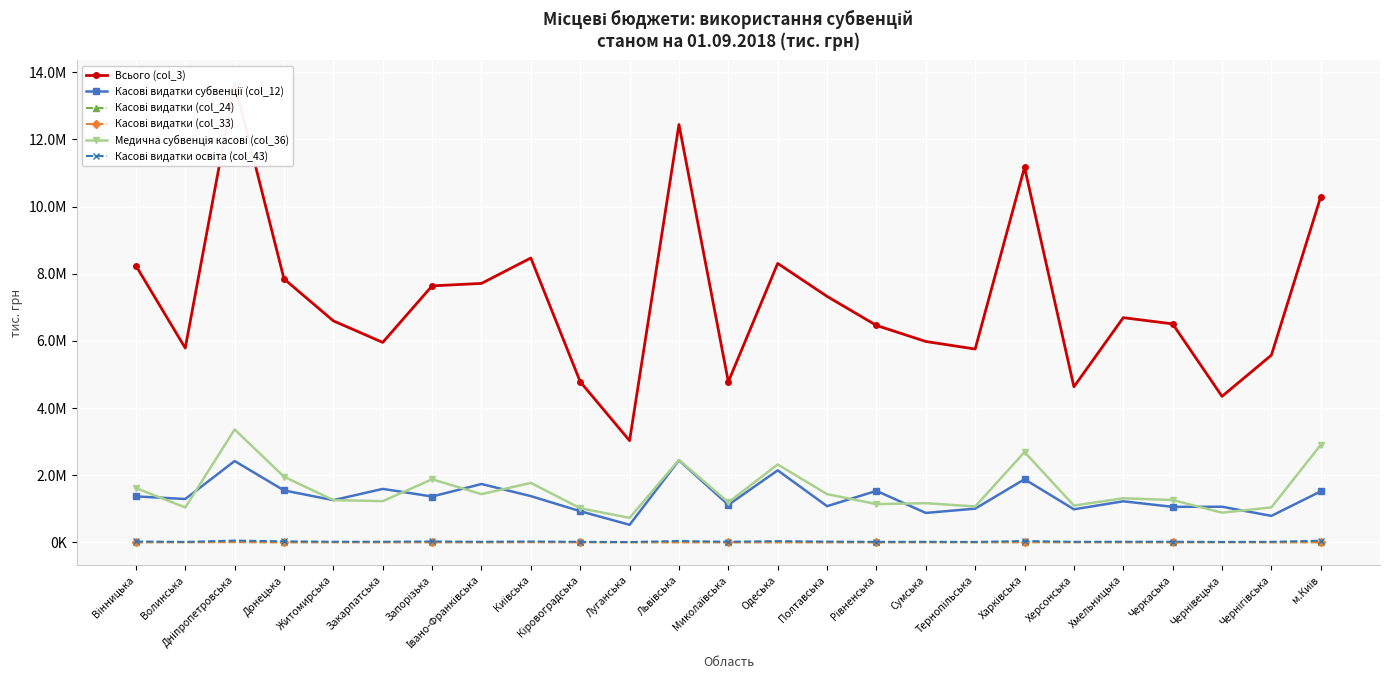

Which has a higher value, Рівненська or Луганська?

Рівненська